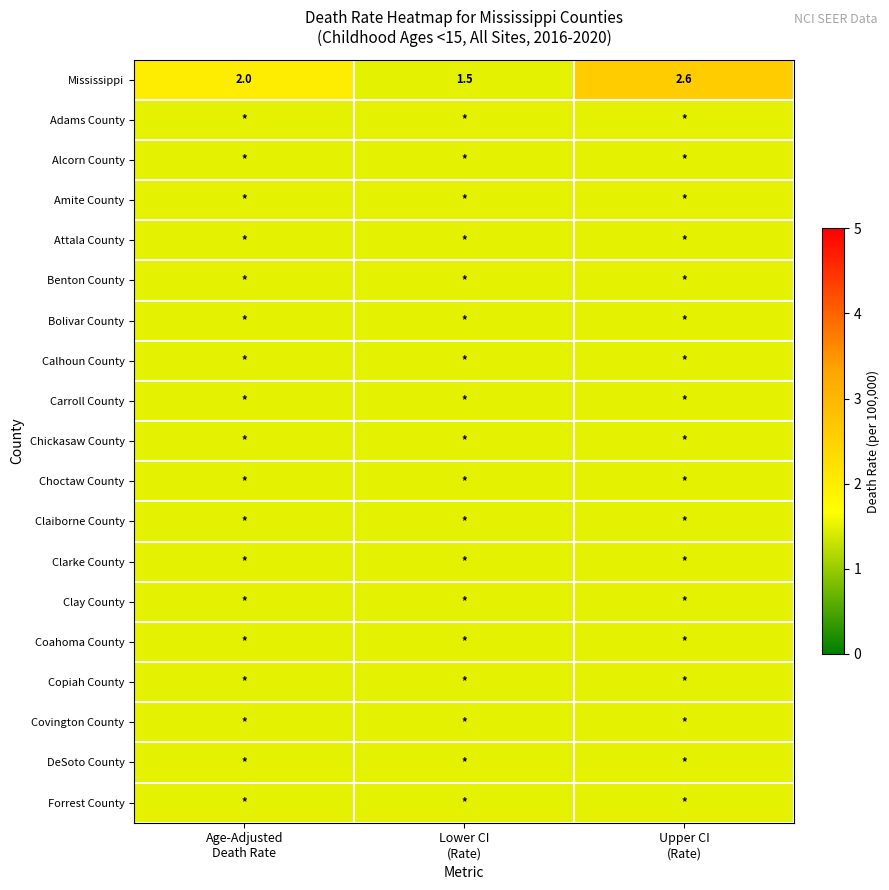

What is the minimum value shown in the chart?

1.5